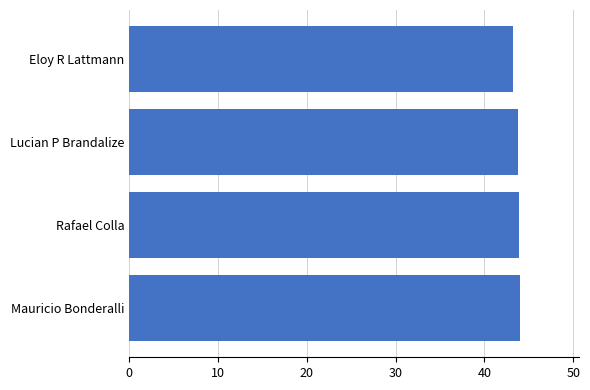

Does the chart contain stacked bars?

No